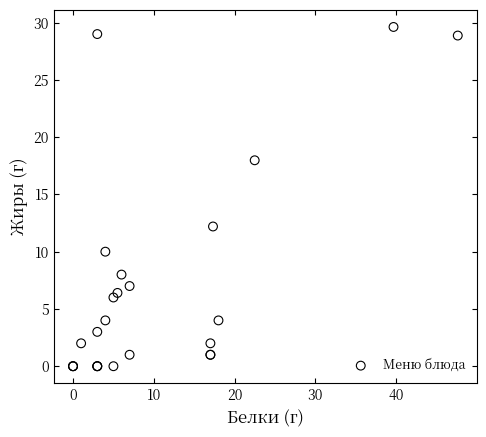

What Y value in the scatter plot is closest to 14?

12.2